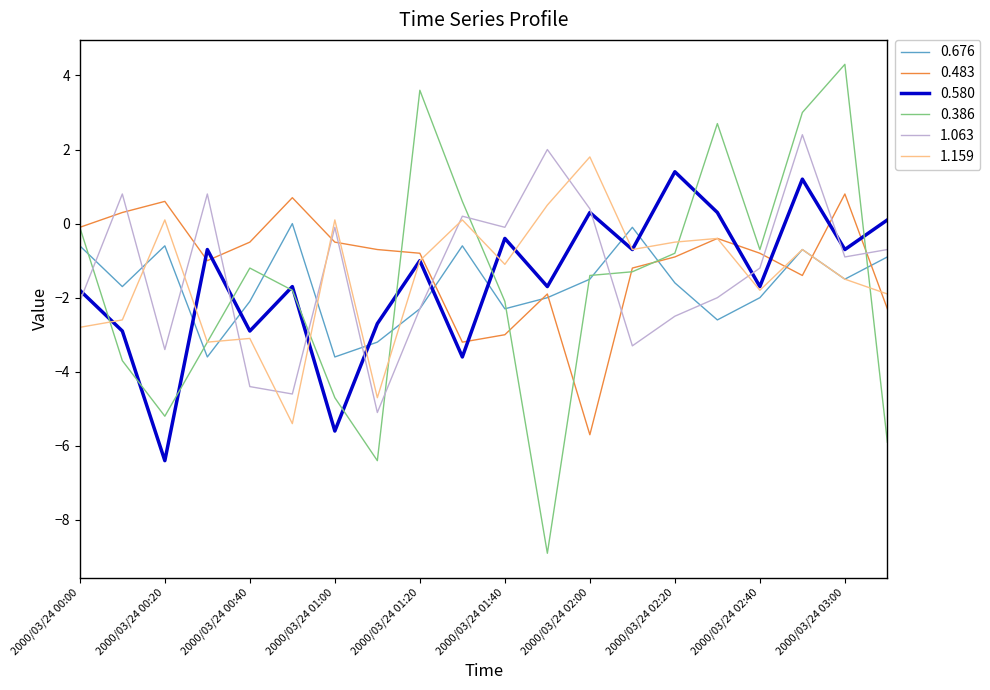

Which series ends up on top after the final intersection of 0.483 and 1.063?

1.063